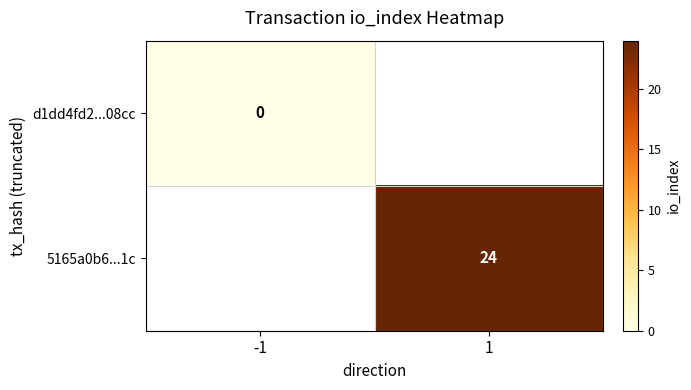

True or false: 5165a0b6...1c has a value of 24 at 1.

True